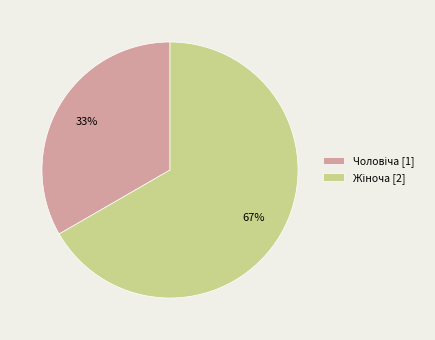

To the nearest percent, what is the average slice percentage?

50%